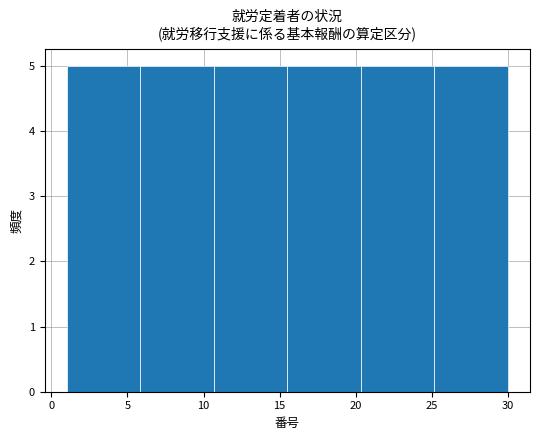

Reading left to right, list every bar in this chart as the range it spans on the x-axis followed by its height. Neither the bar edges nor the heights are printed on the chart, so give them approximately, as read against the axes.

1.0 to 6.0: 5
6.0 to 10.5: 5
10.5 to 15.5: 5
15.5 to 20.5: 5
20.5 to 25.0: 5
25.0 to 30.0: 5